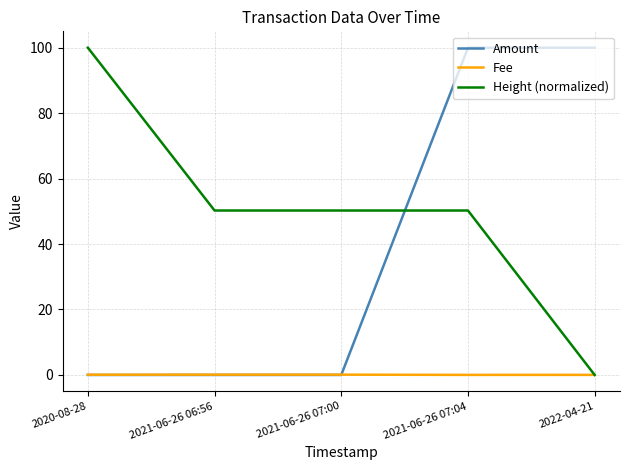

What position from the right is 2020-08-28?

5